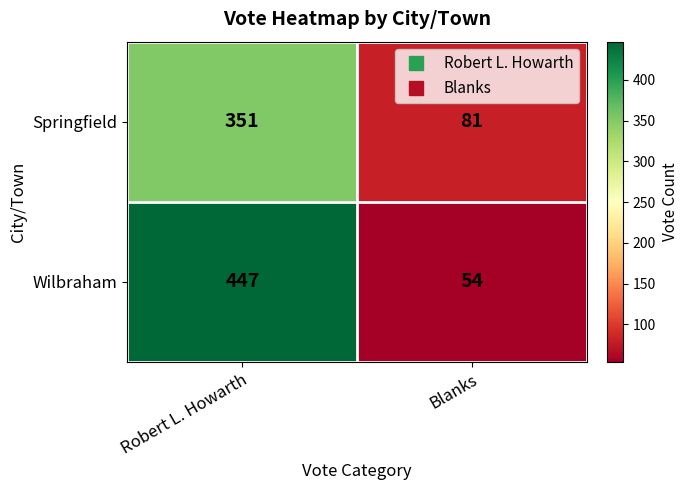

Where is Wilbraham nearest to the value 250?

Blanks